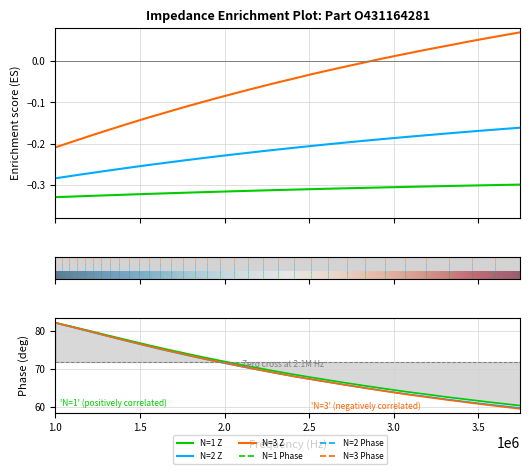

Is it true that N=1 Phase equals 135.0 at 1433740.18?

False